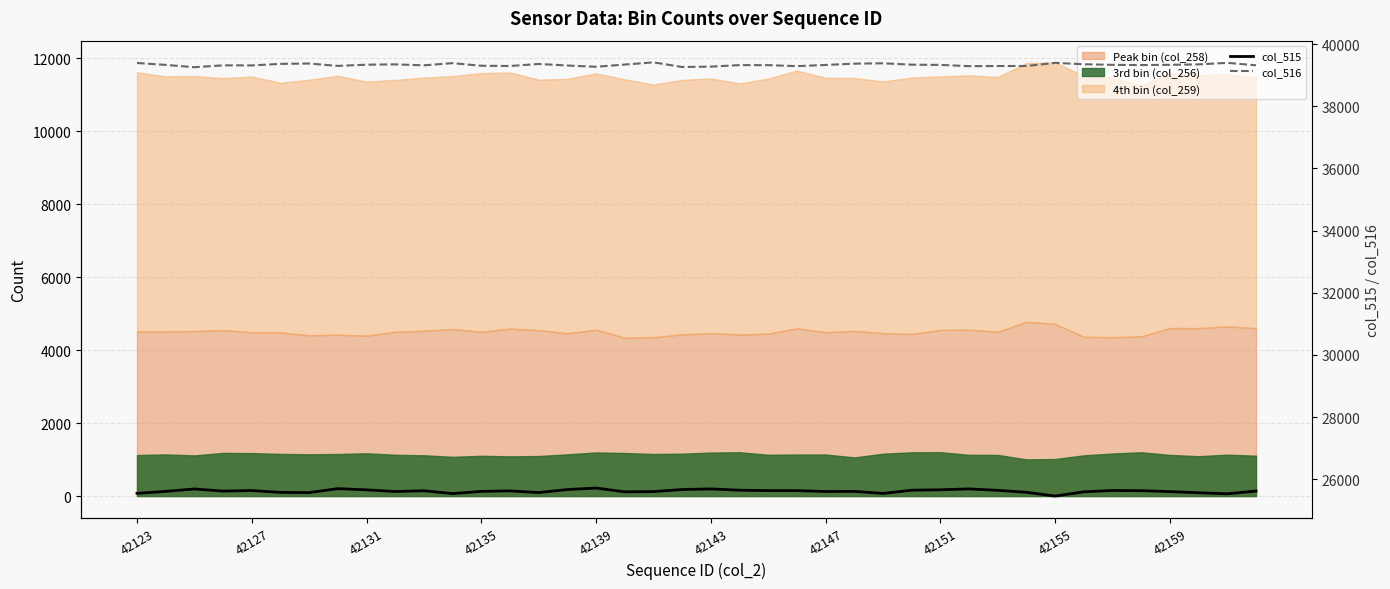

True or false: col_516 and col_515 intersect in this chart.

False